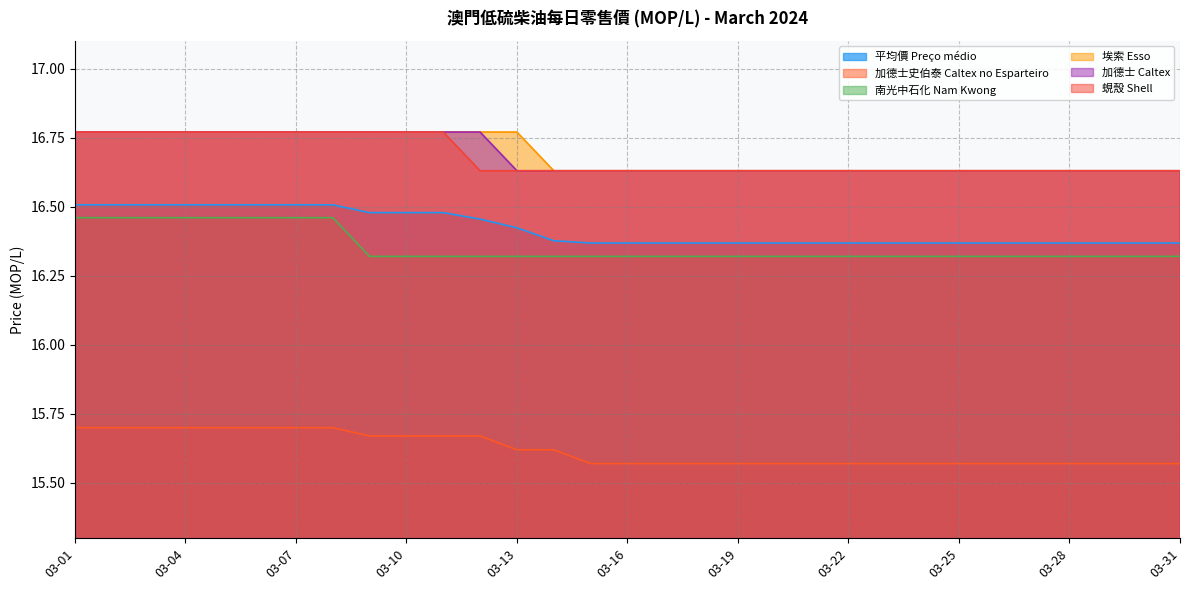

What is the difference between the highest and lowest values at 03-26?

1.1